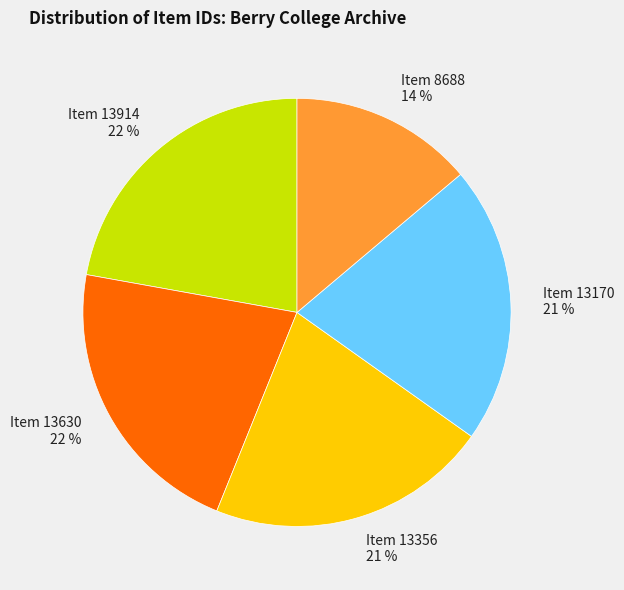

Between Item 13914 and Item 13356, which is larger?

Item 13914